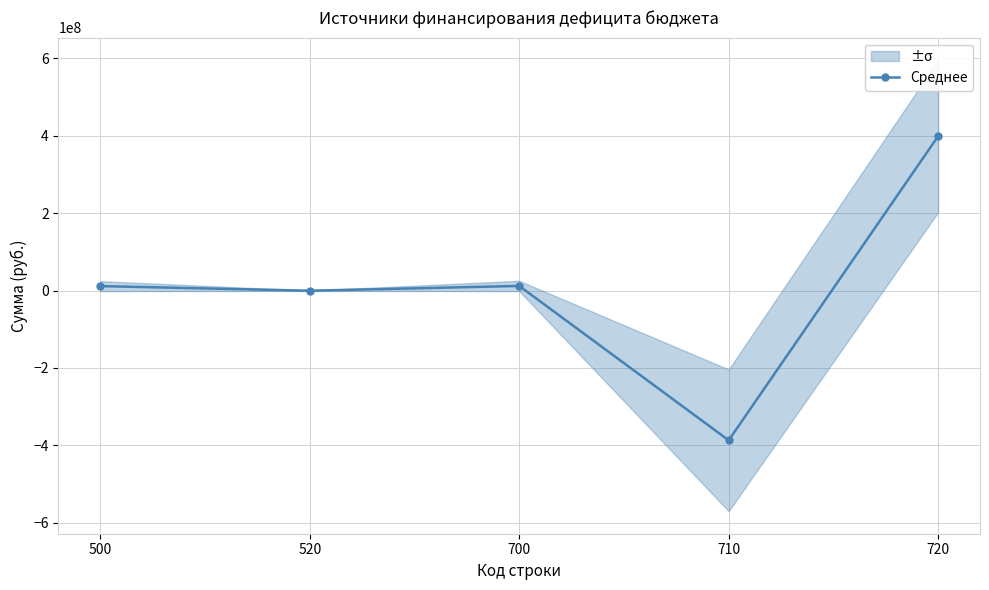

How many lines are shown in the chart?

1